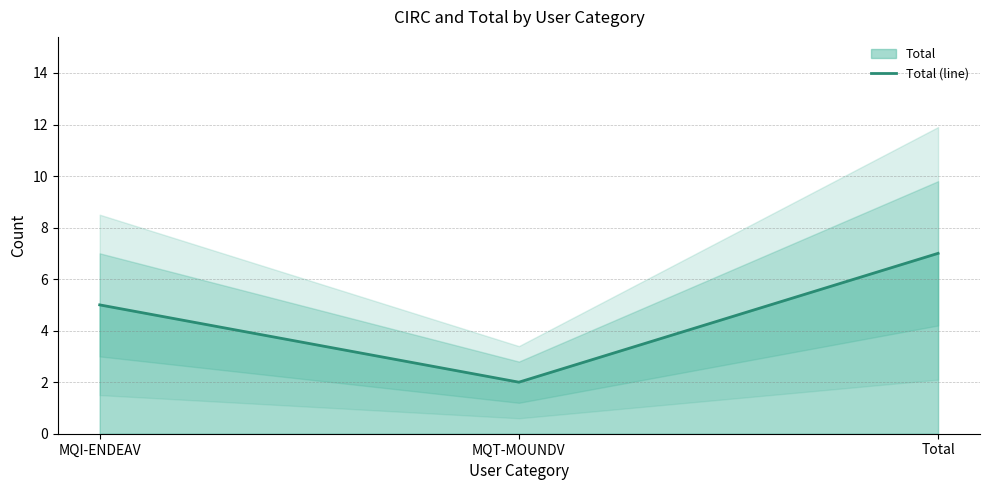

How many data points are above 5?

1